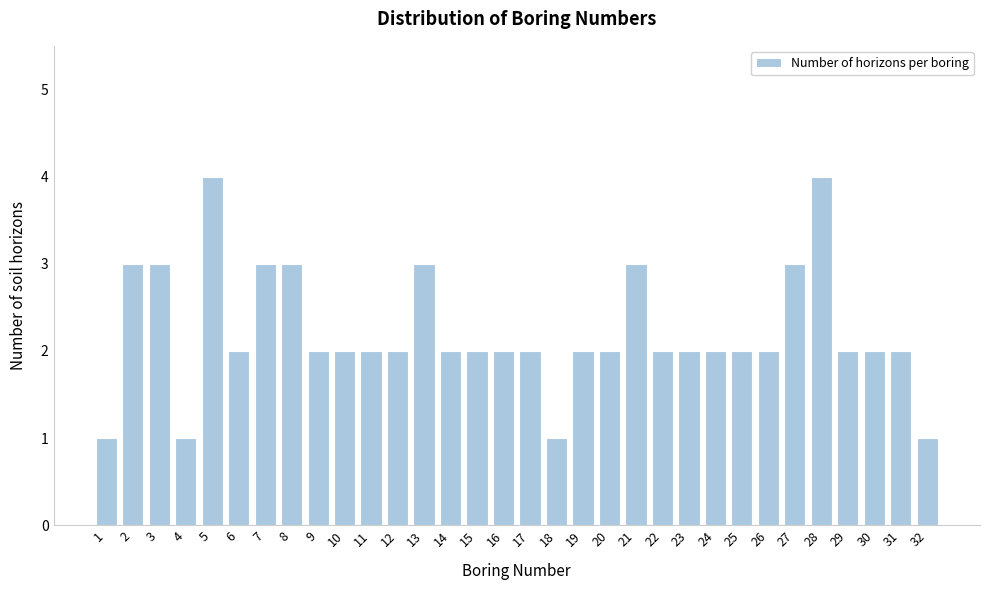

What is the value of the 11th bar from the left?

2